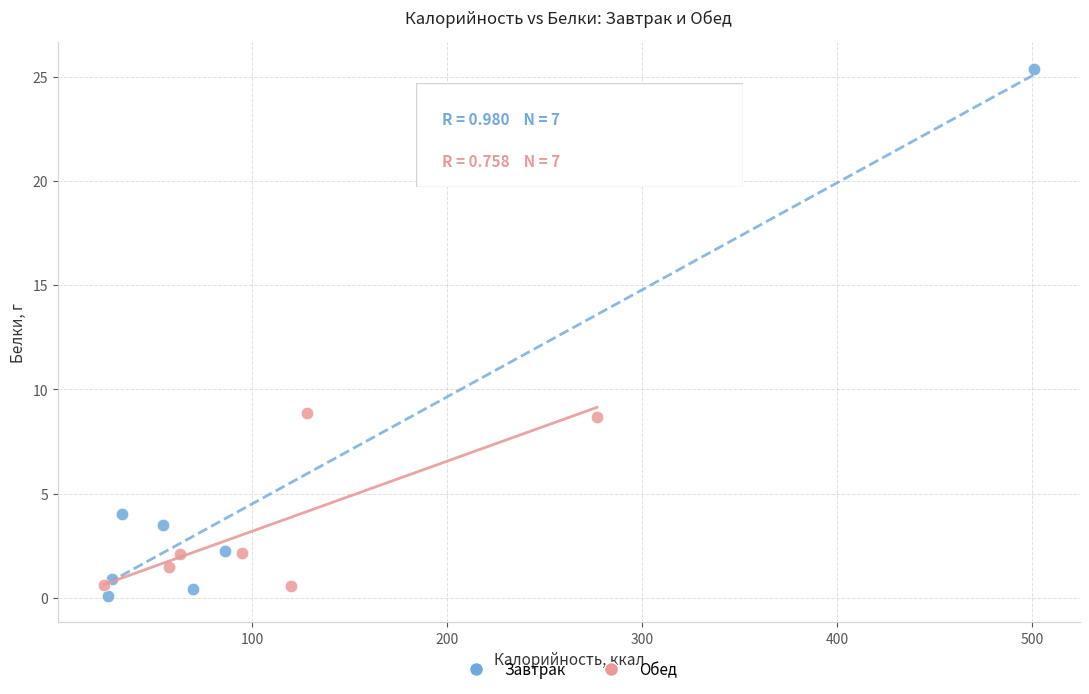

Which series reaches the maximum Y coordinate?

Завтрак